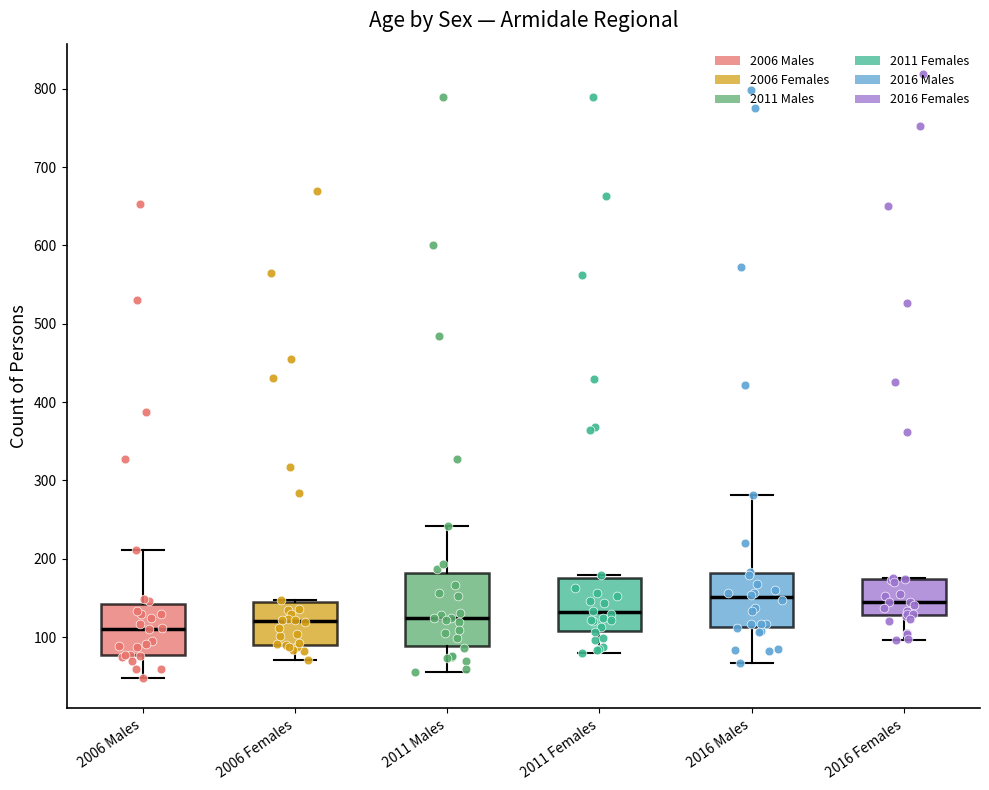

Reading left to right, transcribe this box plot: for each box, give where its median line is, the range the box spans, and where its two whiskers end, as read against the y-axis. The values are not printed on the chart, so give them approximately, as read against the axis.

2006 Males: median 110, box 80 to 140, whiskers 50 to 210
2006 Females: median 120, box 90 to 150, whiskers 70 to 150
2011 Males: median 120, box 90 to 180, whiskers 60 to 240
2011 Females: median 130, box 110 to 180, whiskers 80 to 180 (just above the box's upper edge)
2016 Males: median 150, box 110 to 180, whiskers 70 to 280
2016 Females: median 150, box 130 to 170, whiskers 100 to 180